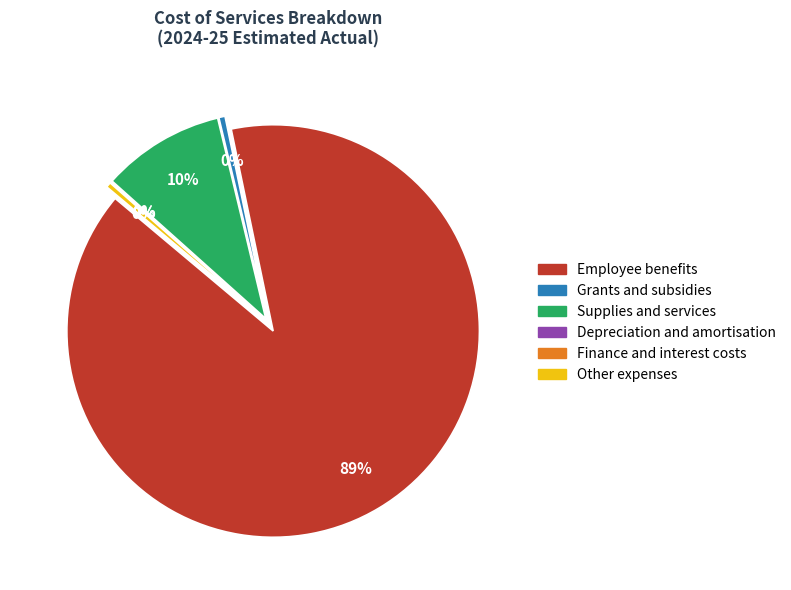

To the nearest percent, what percentage of the pie is Employee benefits?

89%